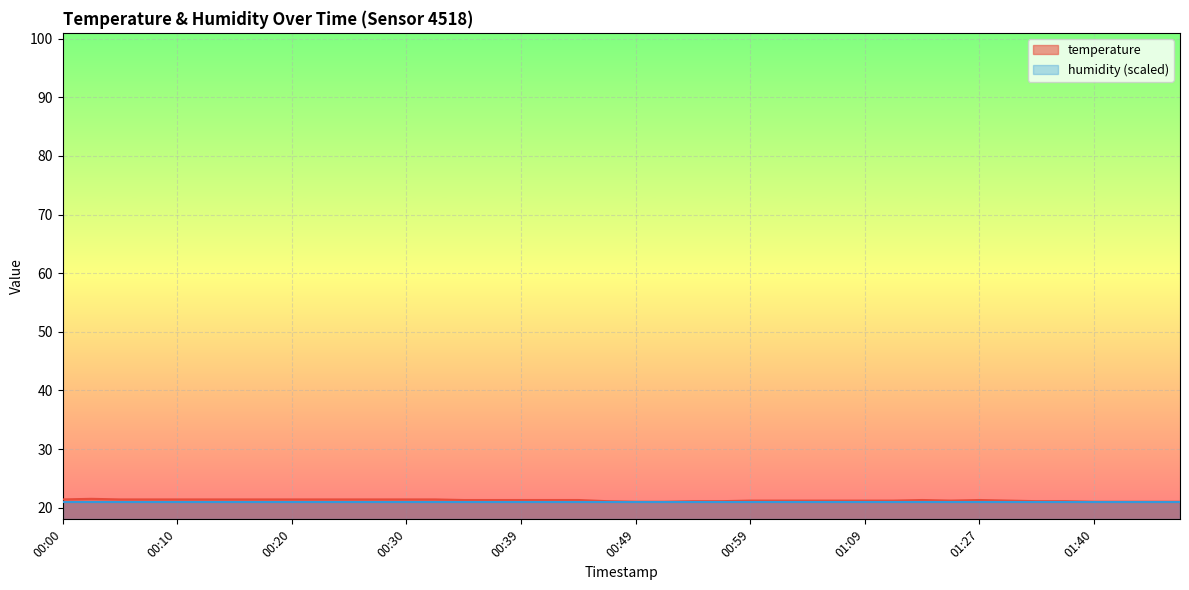

What is the difference between the values at 00:05 and 00:52?

0.4